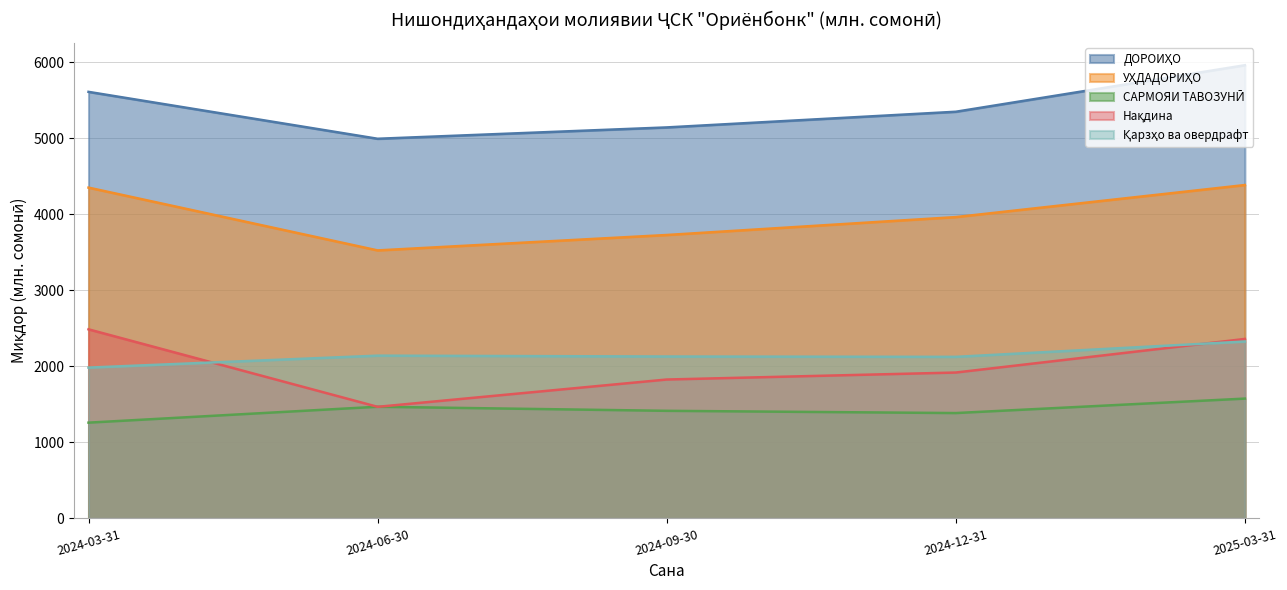

Where does the Нақдина series first go above 1918?

2024-03-31